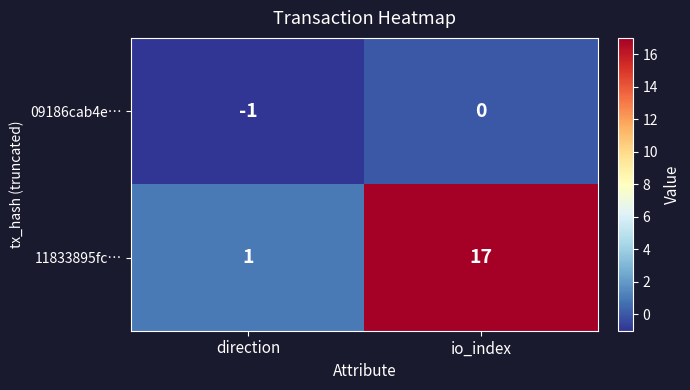

What is the average value of the 11833895fc… series?

9